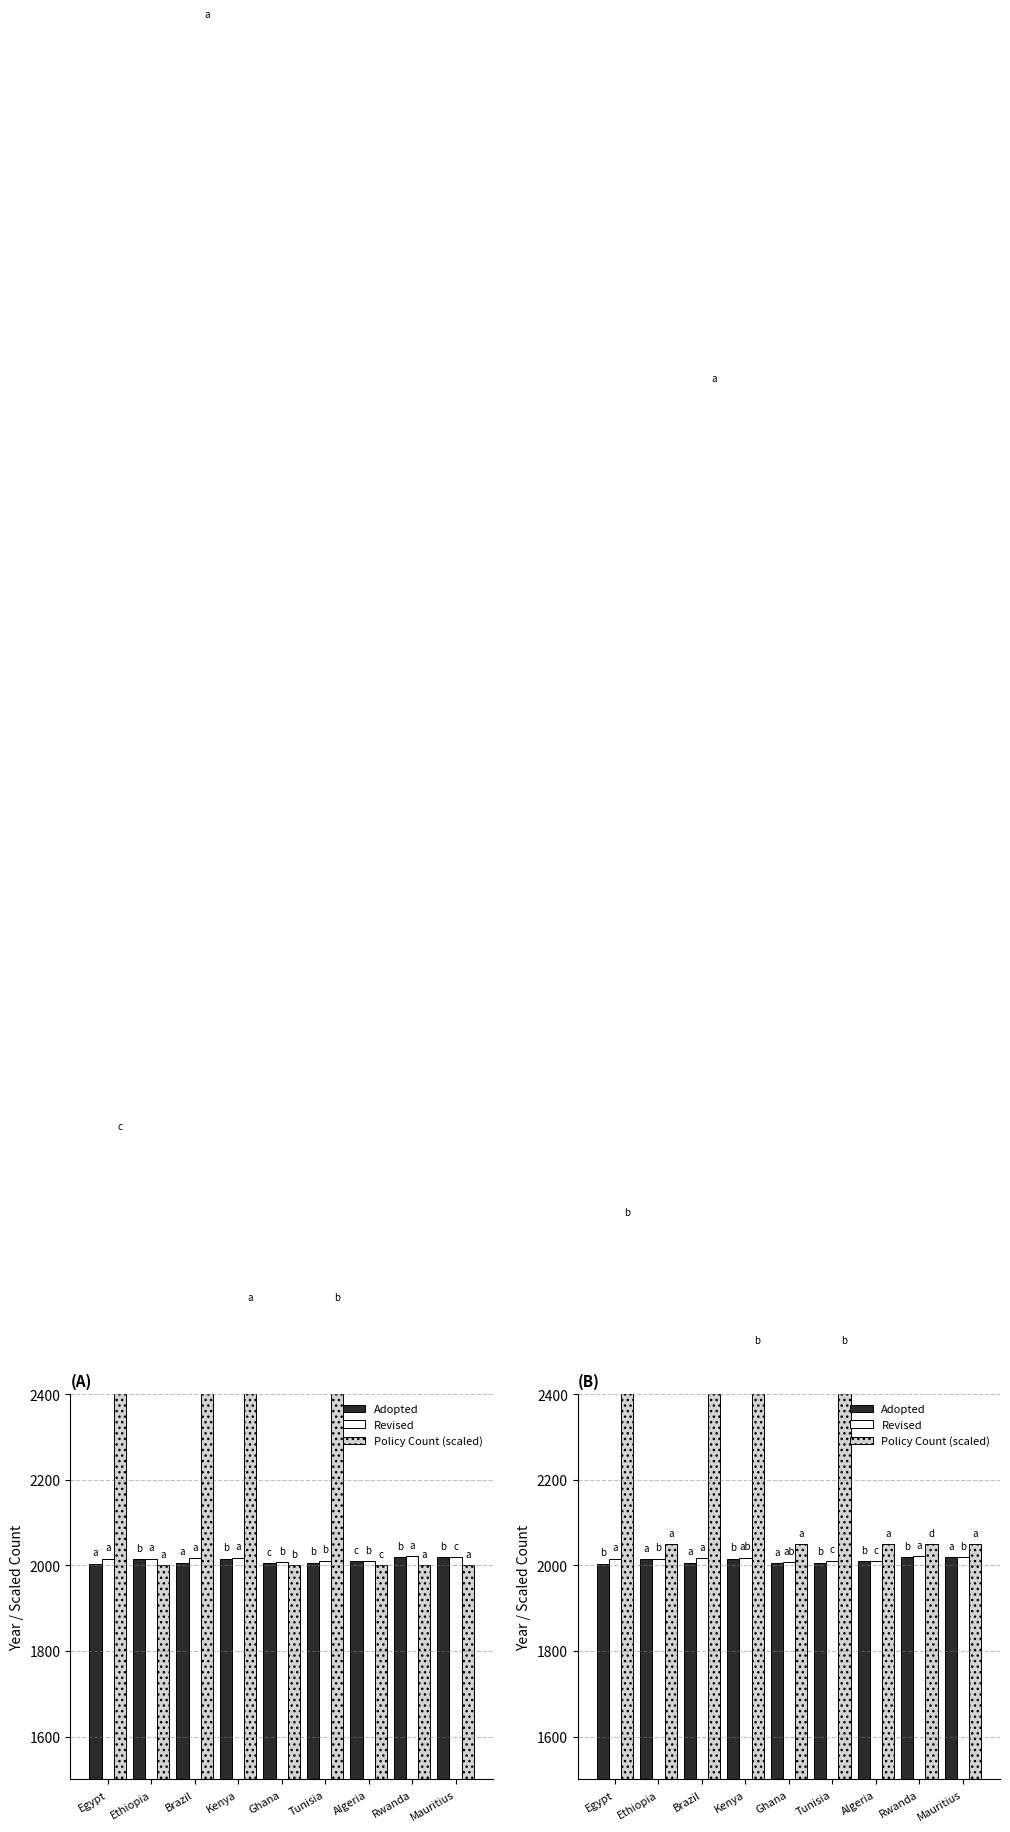

How many groups of bars are there?

9